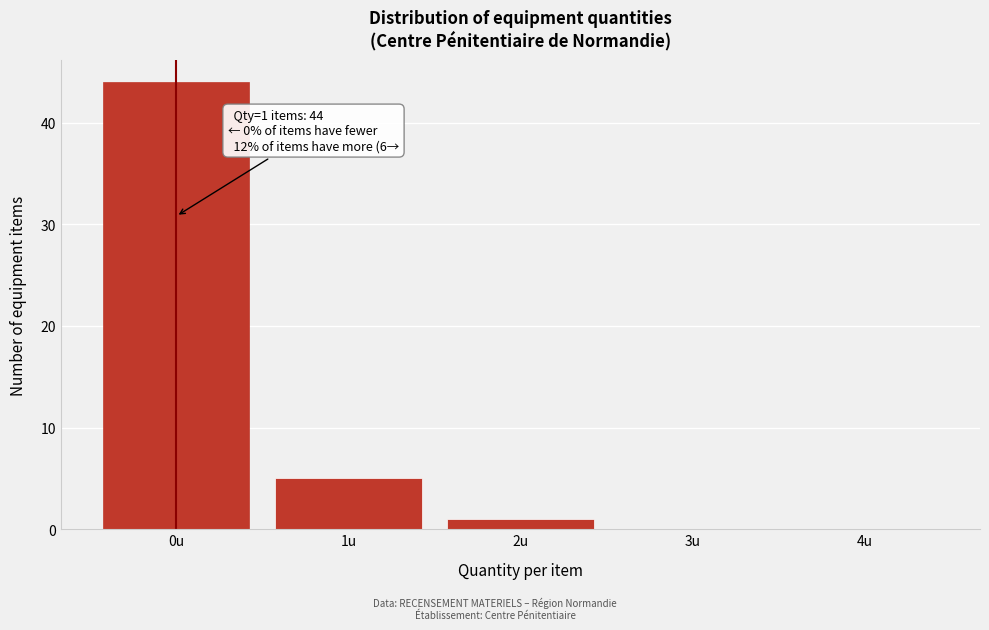

Reading left to right, extract all data points from this chart.

0u=44	1u=5	2u=1	3u=0	4u=0